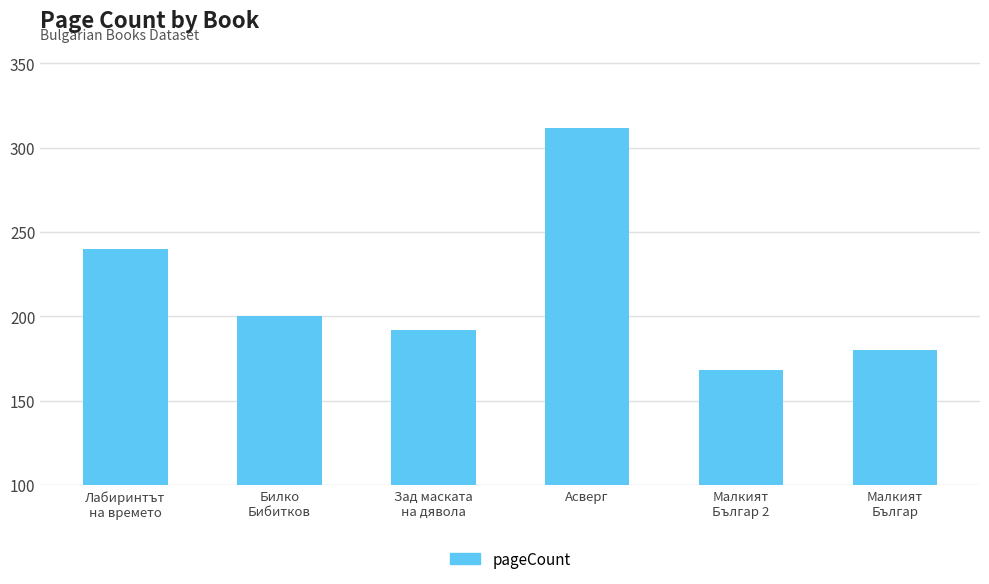

What is the label of the 2nd bar from the right?

Малкият
Българ 2